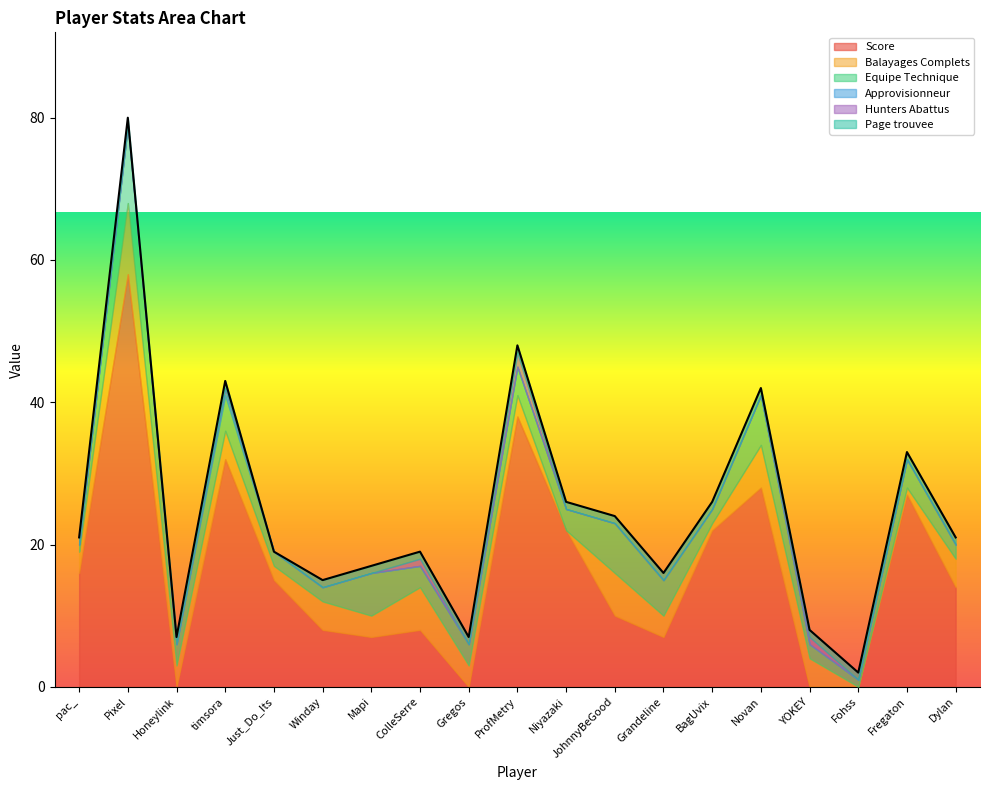

At which label does Page trouvee reach its minimum?

Just_Do_Its